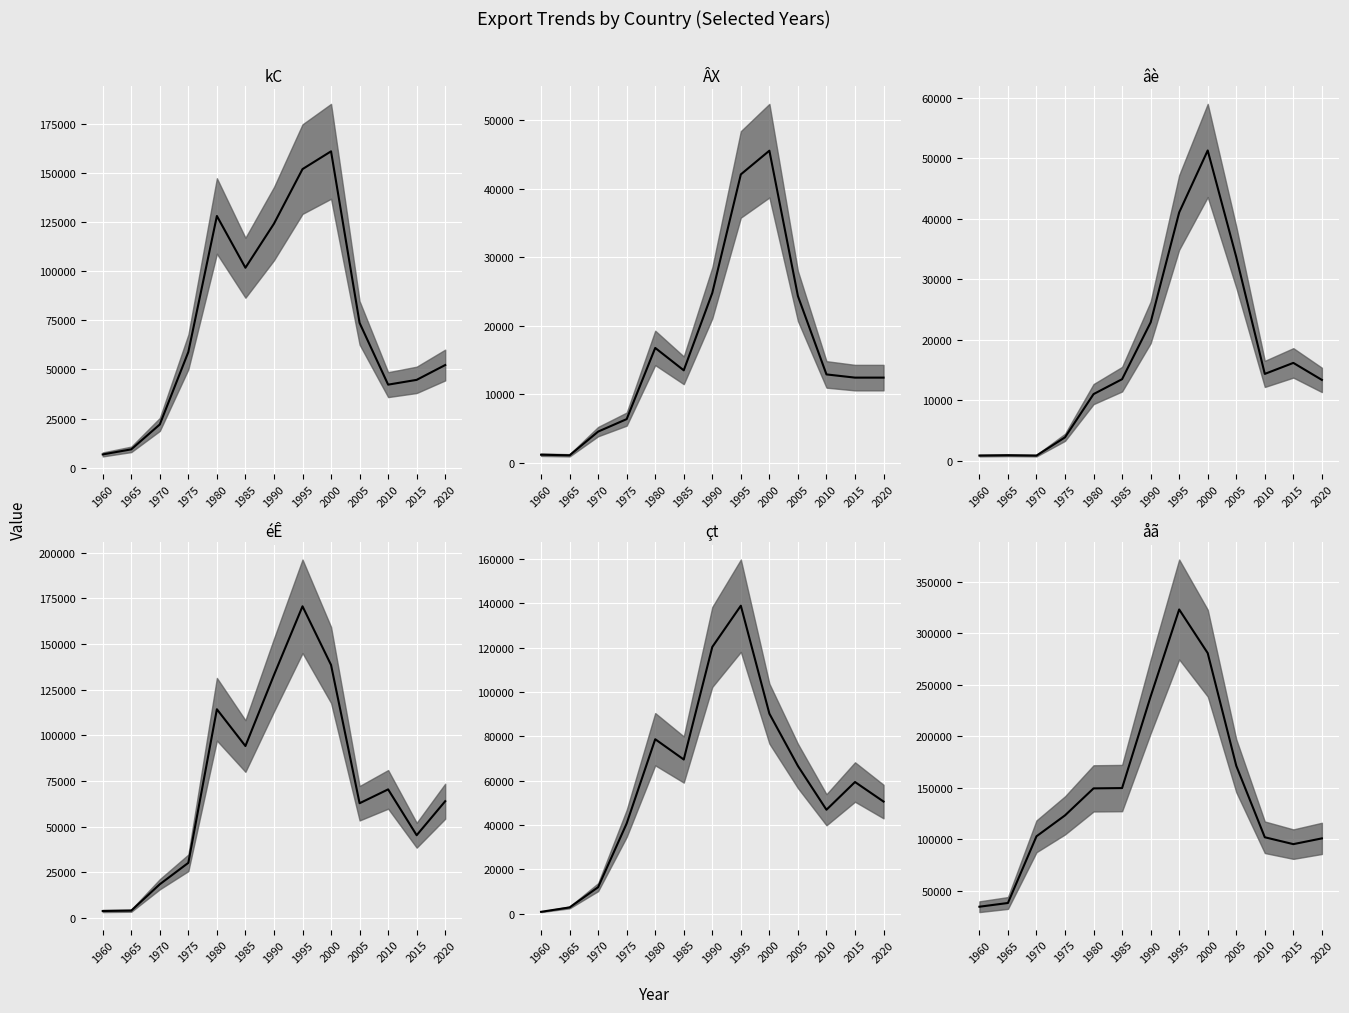

Reading left to right, what are all the values shown in this chart?

kC median: 6751	9336	22008	58895	128086	101742	124167	151936	160984	73679	42261	44698	52241
ÂX median: 1174	1088	4549	6372	16762	13494	24797	42093	45553	24330	12895	12426	12427
âè median: 914	966	907	3922	11055	13518	22886	41036	51264	33670	14388	16207	13399
éÊ median: 3902	4119	18550	30276	114328	94207	133064	170683	138586	62889	70472	45384	63997
çt median: 779	2764	11899	40669	78668	69511	120309	138922	90199	66588	46837	59356	50537
åã median: 34680	38297	103004	123311	149508	149810	238682	323104	280767	171470	102073	95399	100981